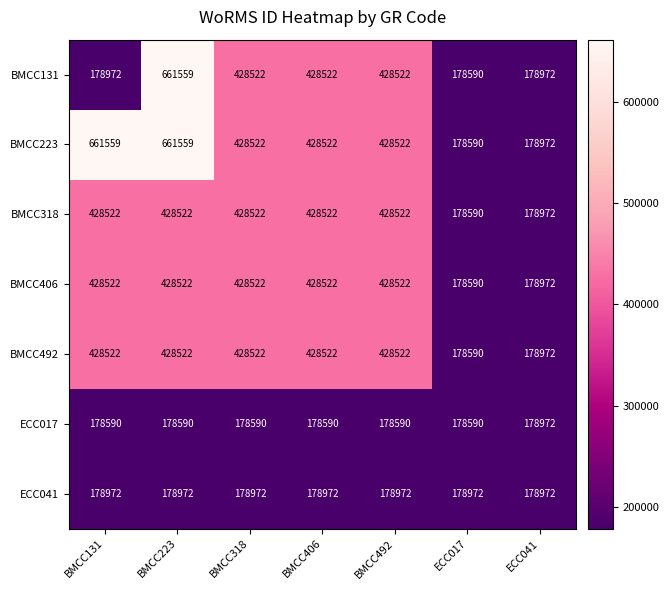

Is it true that ECC017 equals 178972 at ECC041?

True